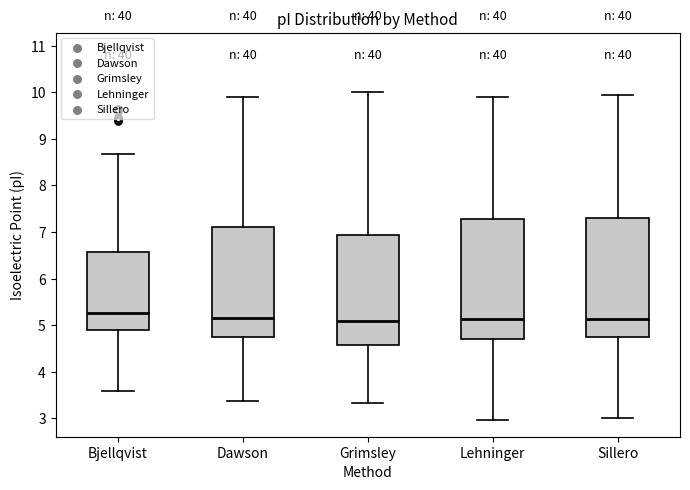

Reading left to right, read every box against the y-axis: the position of its median line, the range the box covers, and the ends of its whiskers. The values are not printed on the chart, so give them approximately, as read against the axis.

Bjellqvist: median 5.3, box 4.9 to 6.6, whiskers 3.6 to 8.7
Dawson: median 5.1, box 4.7 to 7.1, whiskers 3.4 to 9.9
Grimsley: median 5.1, box 4.6 to 6.9, whiskers 3.3 to 10.0
Lehninger: median 5.1, box 4.7 to 7.3, whiskers 3.0 to 9.9
Sillero: median 5.1, box 4.7 to 7.3, whiskers 3.0 to 9.9